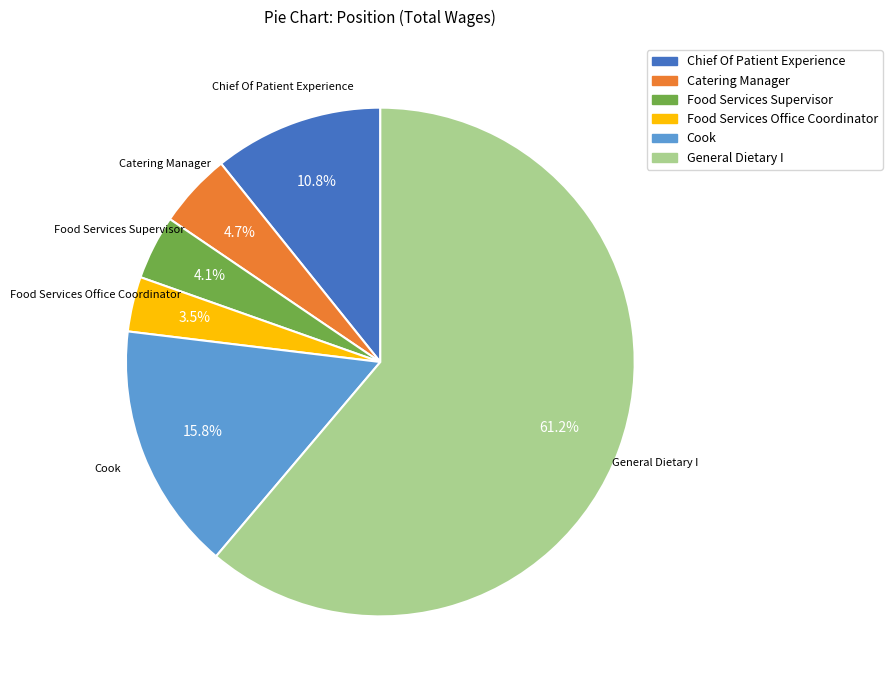

What is the total percentage of Chief Of Patient Experience and General Dietary I?

71.9%